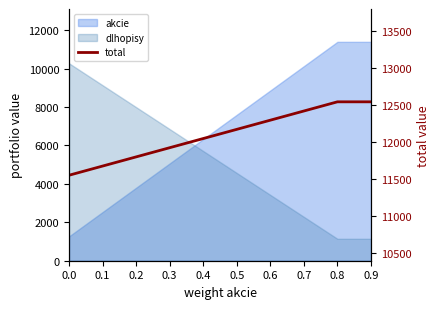

The value at 0.2 is 11795.0. True or false?

True